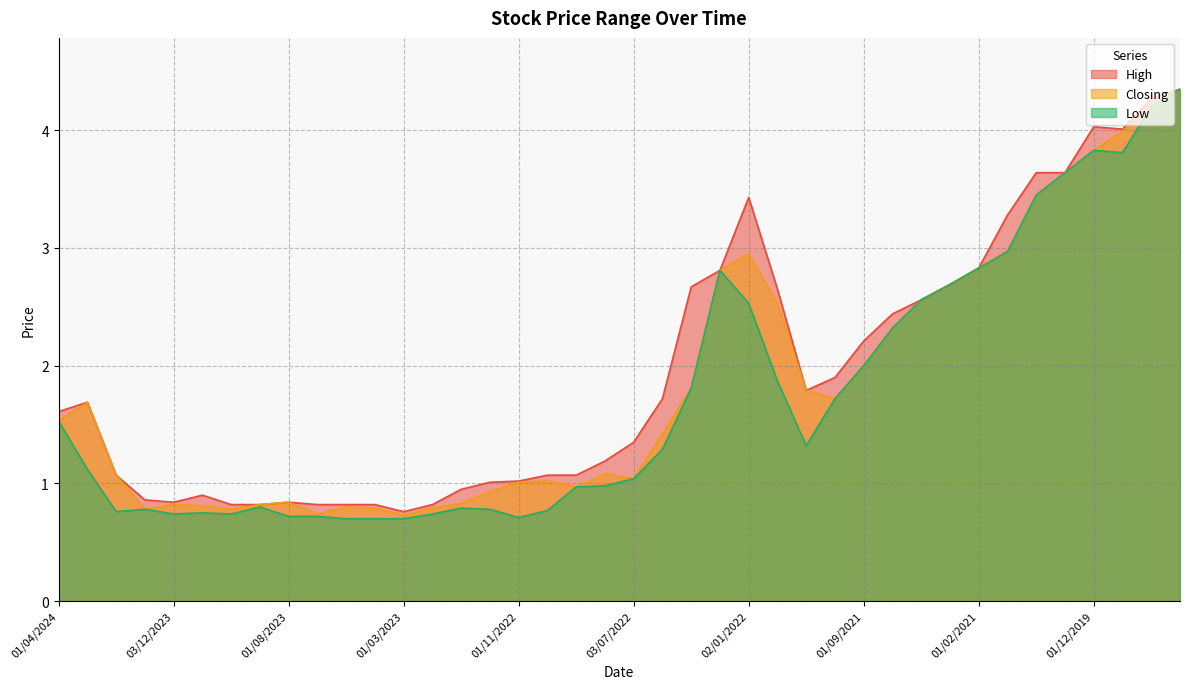

How many interior local peaks does the Closing series have?

7